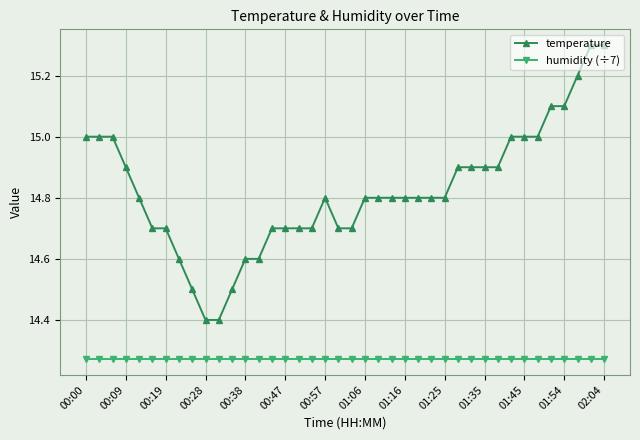

List the series in order of their overall mean, highest first.

temperature, humidity (÷7)